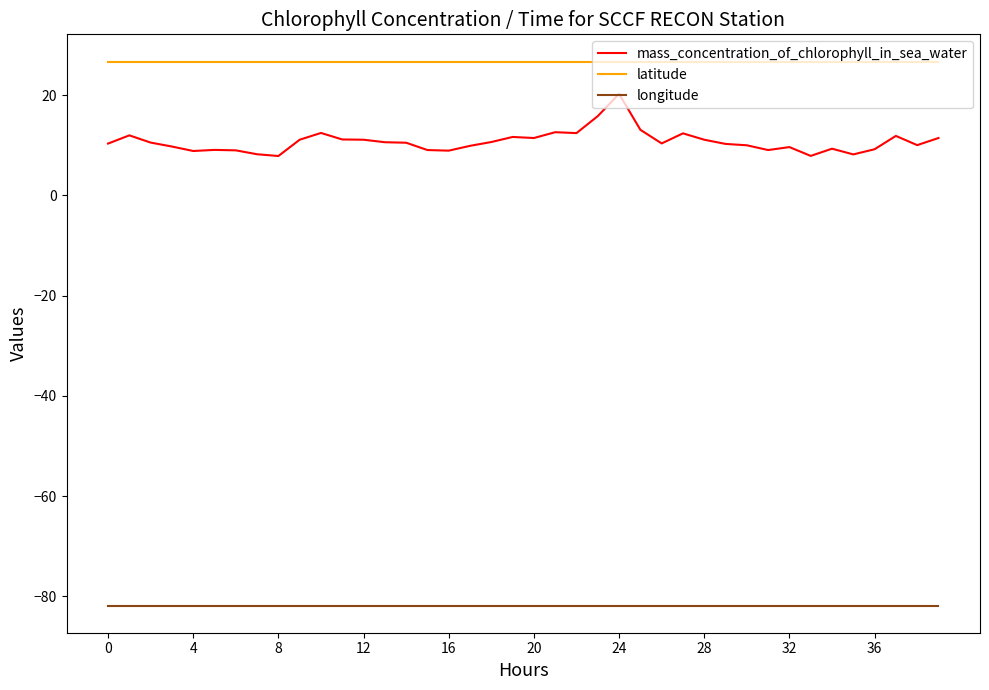

Which series has the widest spread of values?

mass_concentration_of_chlorophyll_in_sea_water